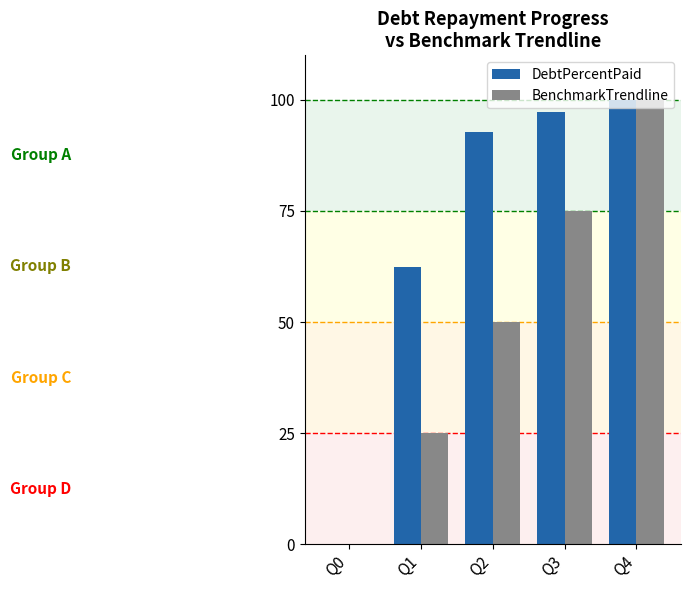

Is it true that BenchmarkTrendline equals 25.0 at Q1?

True